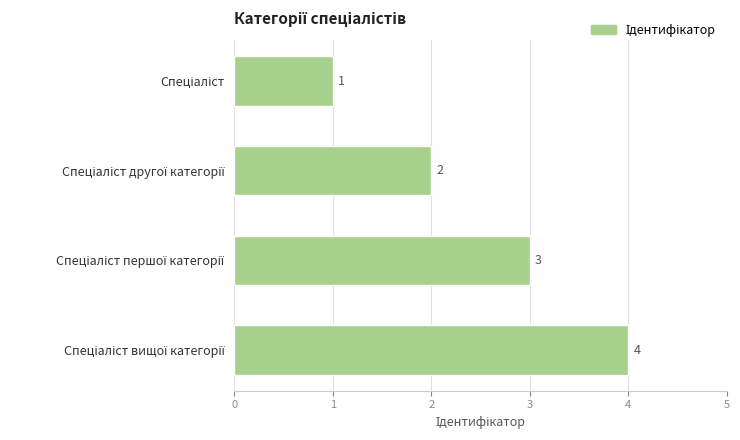

What is the value of the 2nd bar from the top?

2